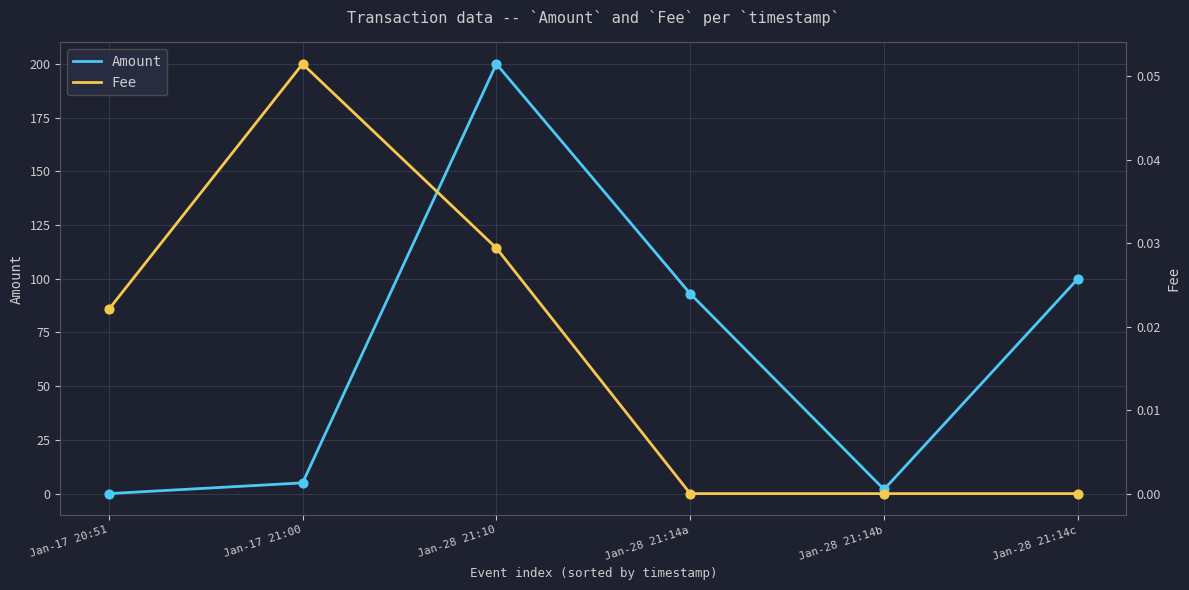

At how many categories does at least one series exceed 170?

1